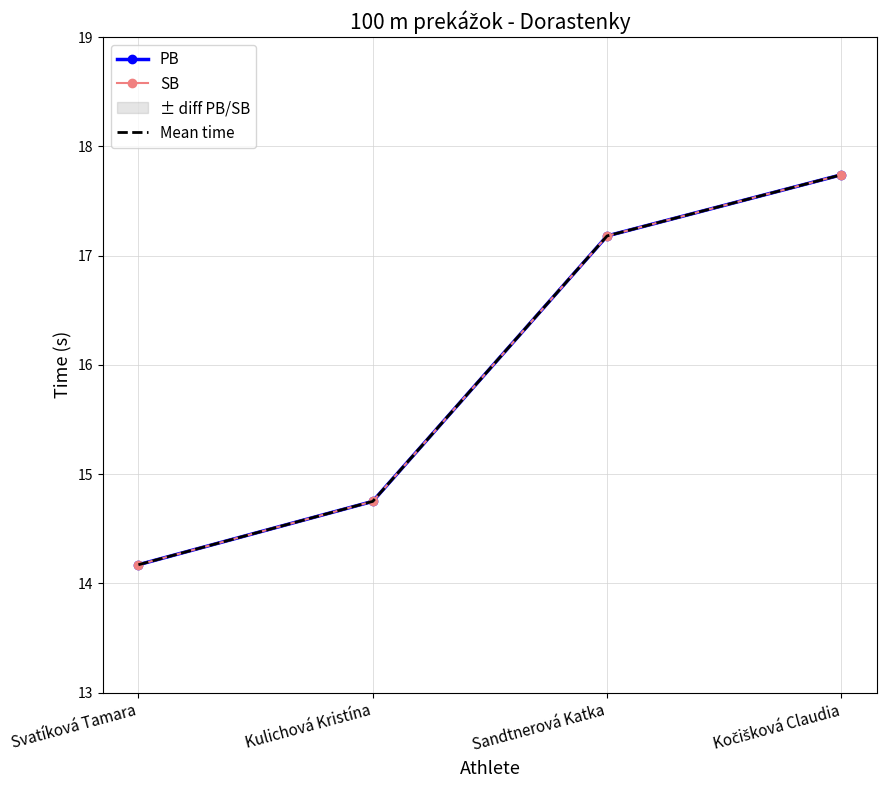

Which series has the widest spread of values?

PB